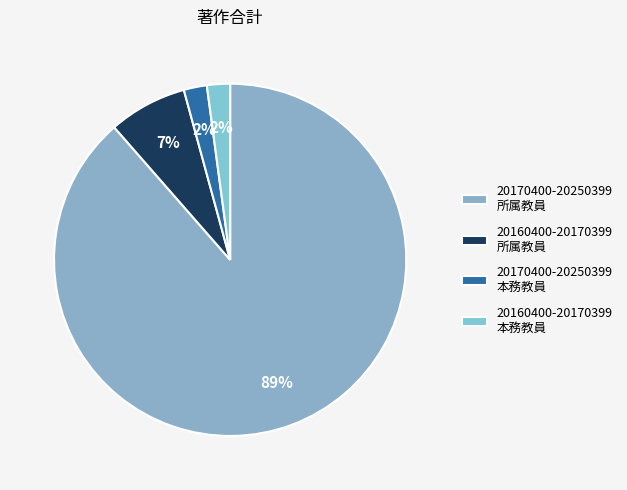

True or false: 20170400-20250399 所属教員 accounts for 82% of the total.

False